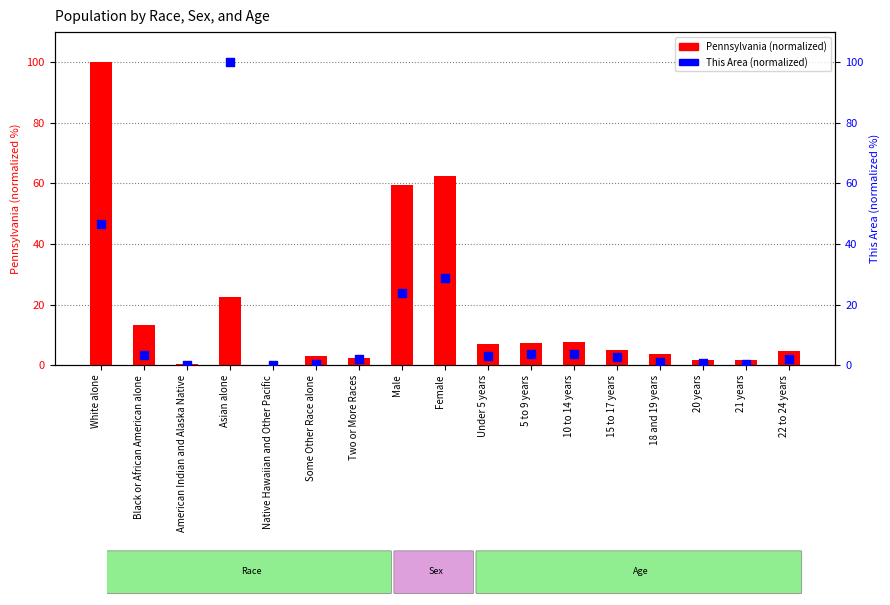

At which category is the sum across all series the highest?

White alone